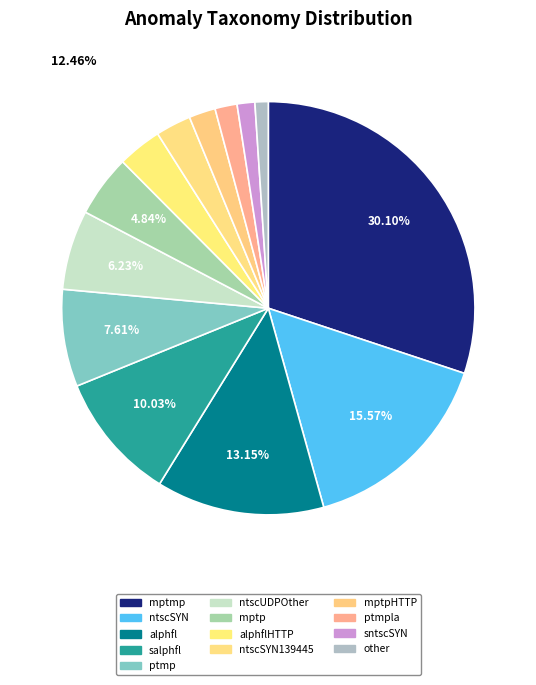

To the nearest percent, what is the difference between the largest and smallest slice percentages?

29%